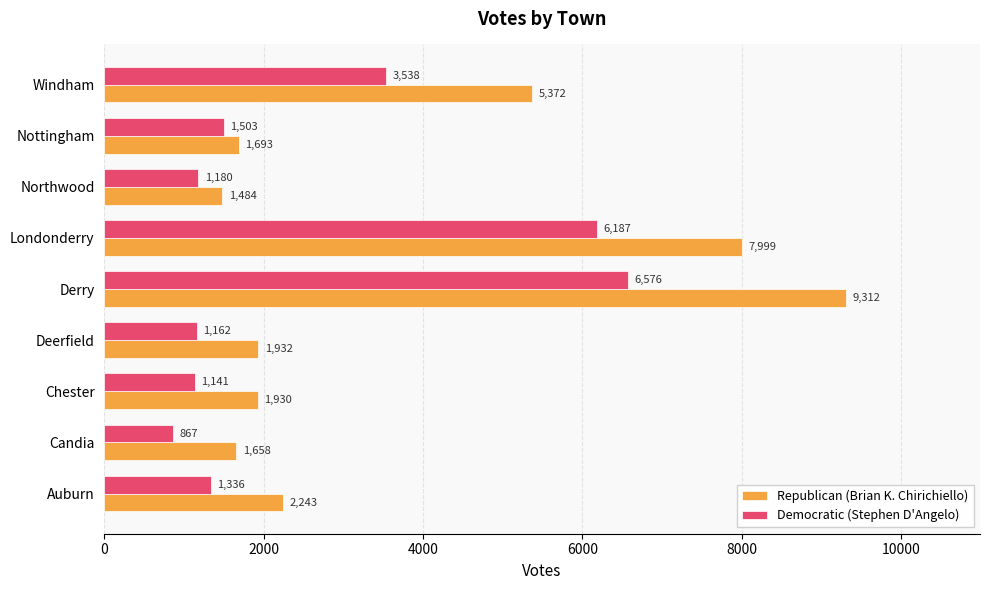

At which category does the chart reach its peak across all series?

Derry